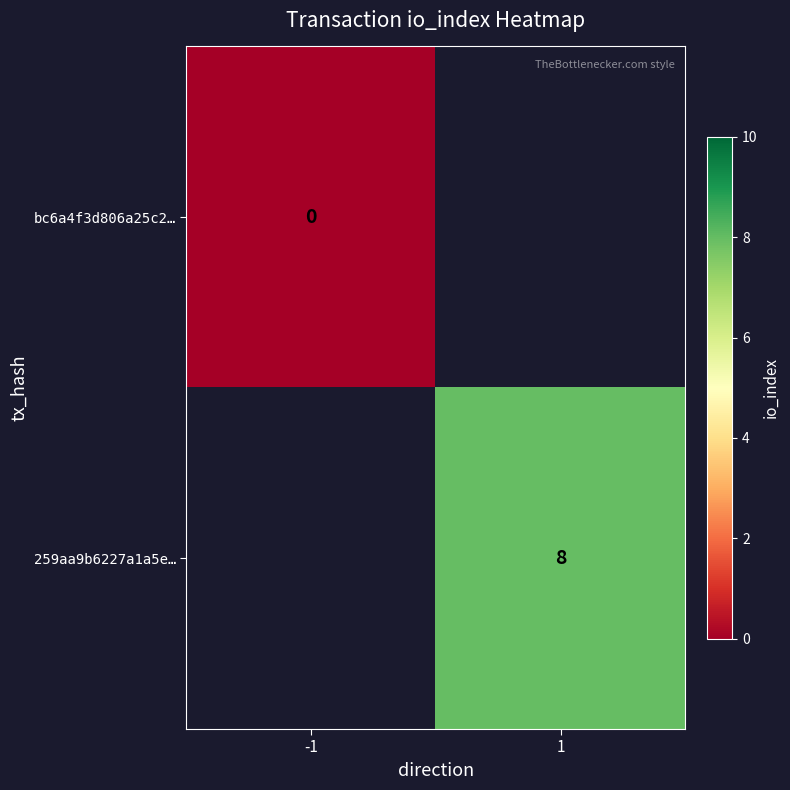

Rank the categories by 259aa9b6227a1a5e… value from lowest to highest.

-1, 1